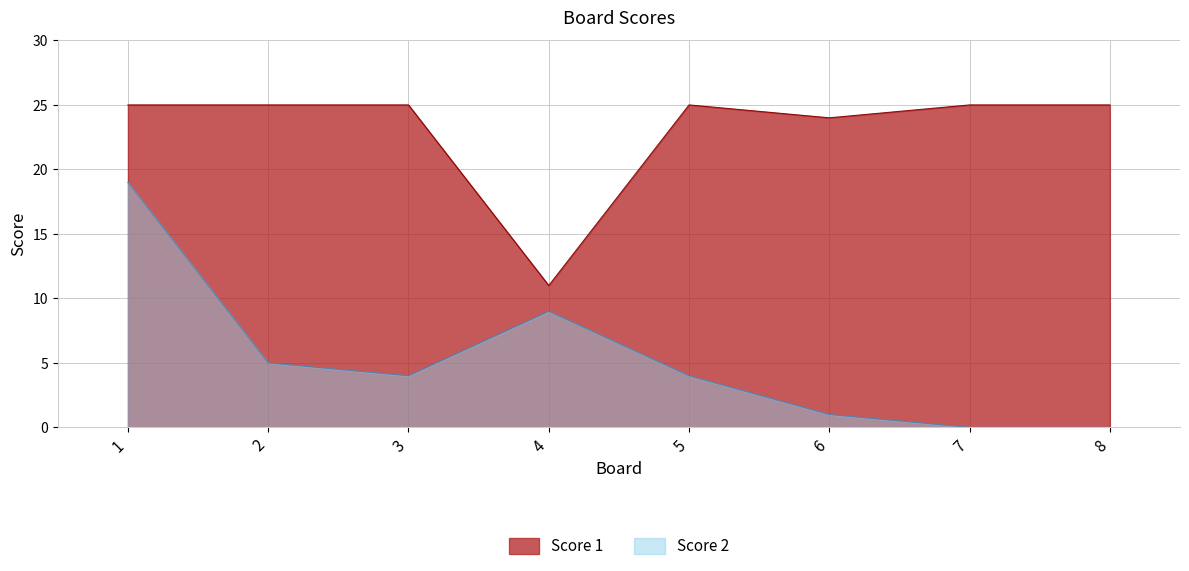

The value of Score 2 at 3 is 3. True or false?

False